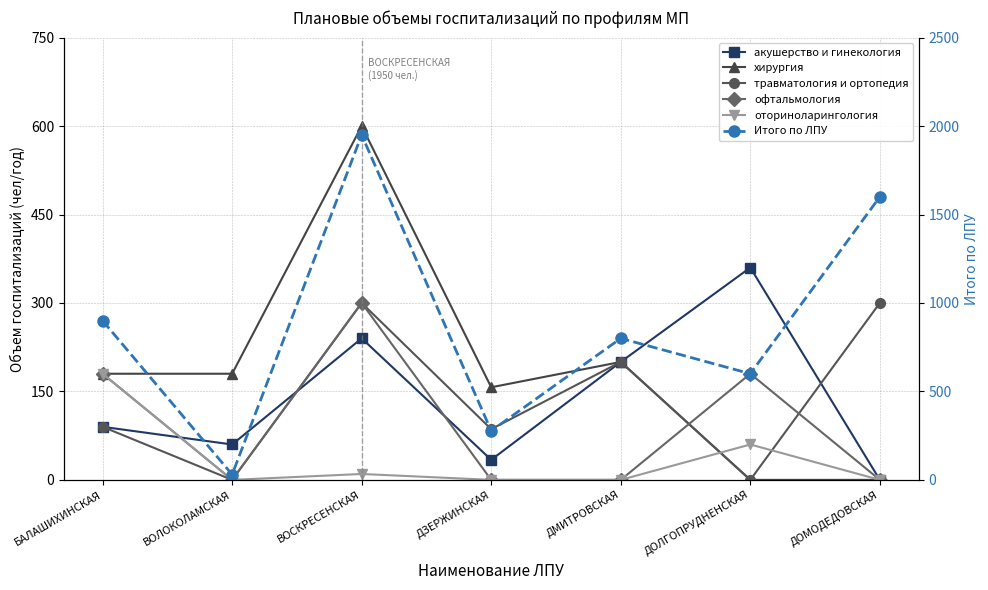

Reading left to right, list all the values displayed in this chart.

акушерство и гинекология: 90	60	240	34	200	360	0
хирургия: 180	180	600	157	200	0	0
травматология и ортопедия: 90	0	300	86	200	0	300
офтальмология: 180	0	300	0	0	180	0
оториноларингология: 180	0	10	0	0	60	0
Итого по ЛПУ: 900	30	1950	277	800	600	1600